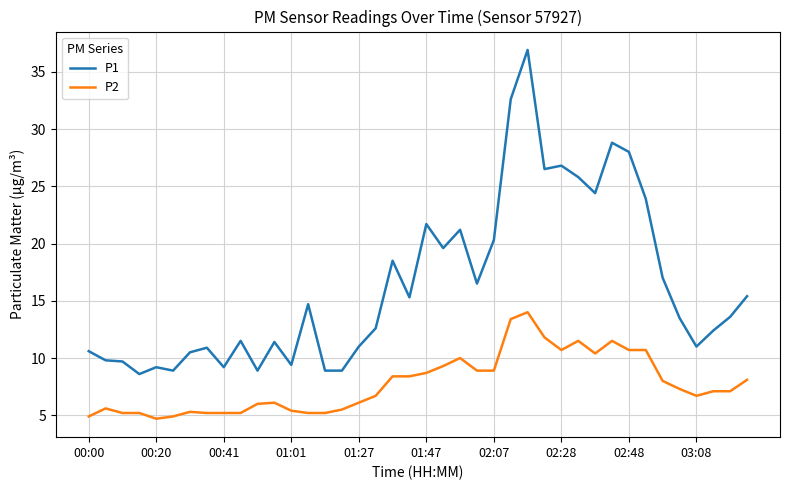

What is the maximum value for P2?

14.0